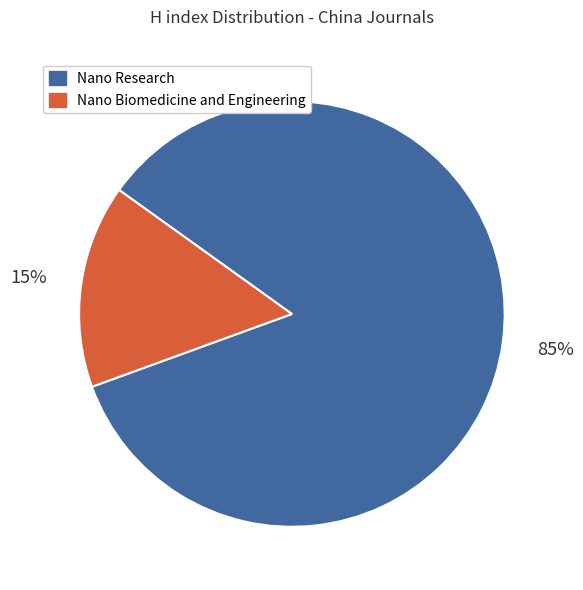

To the nearest percent, what is the average slice percentage?

50%